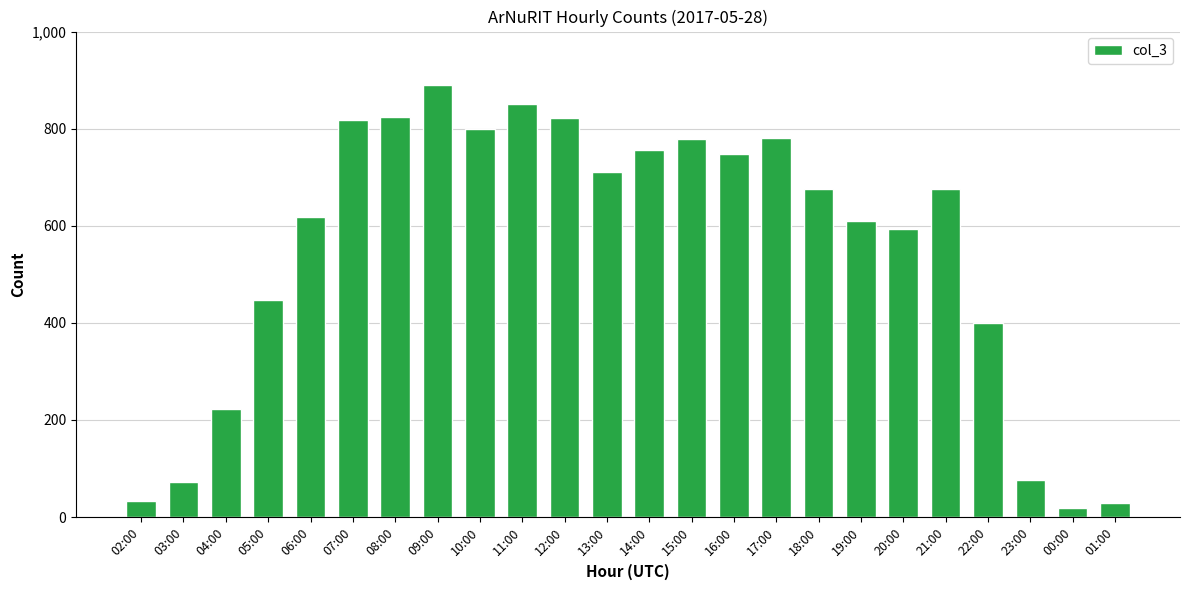

At which category does the chart reach its minimum across all series?

00:00